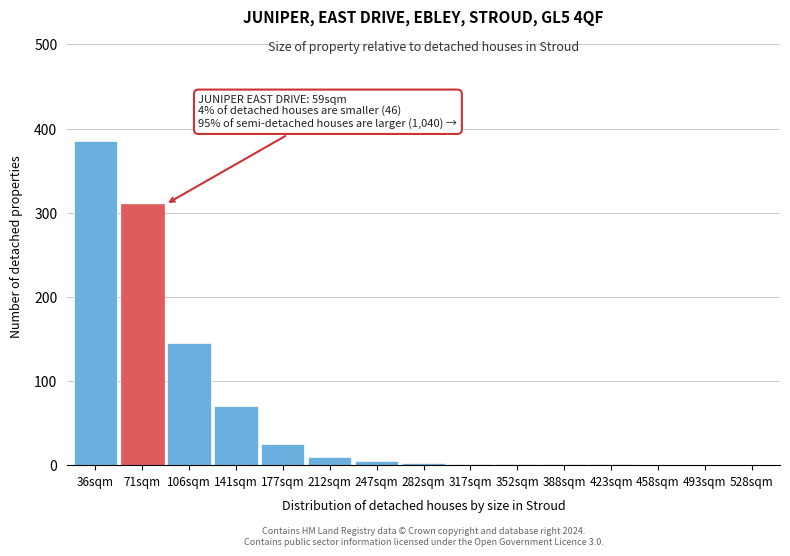

True or false: the data shows 5 at 247sqm.

True